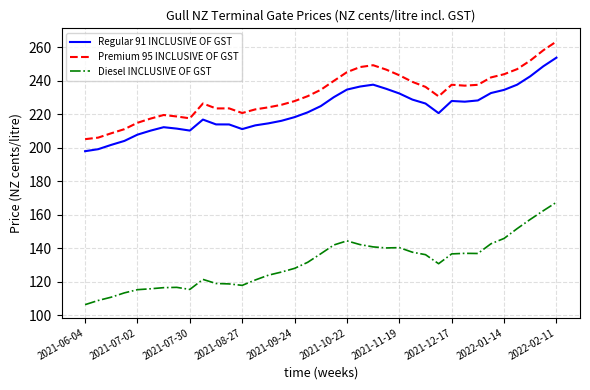

What is the lowest value of the Regular 91 INCLUSIVE OF GST series?

197.9